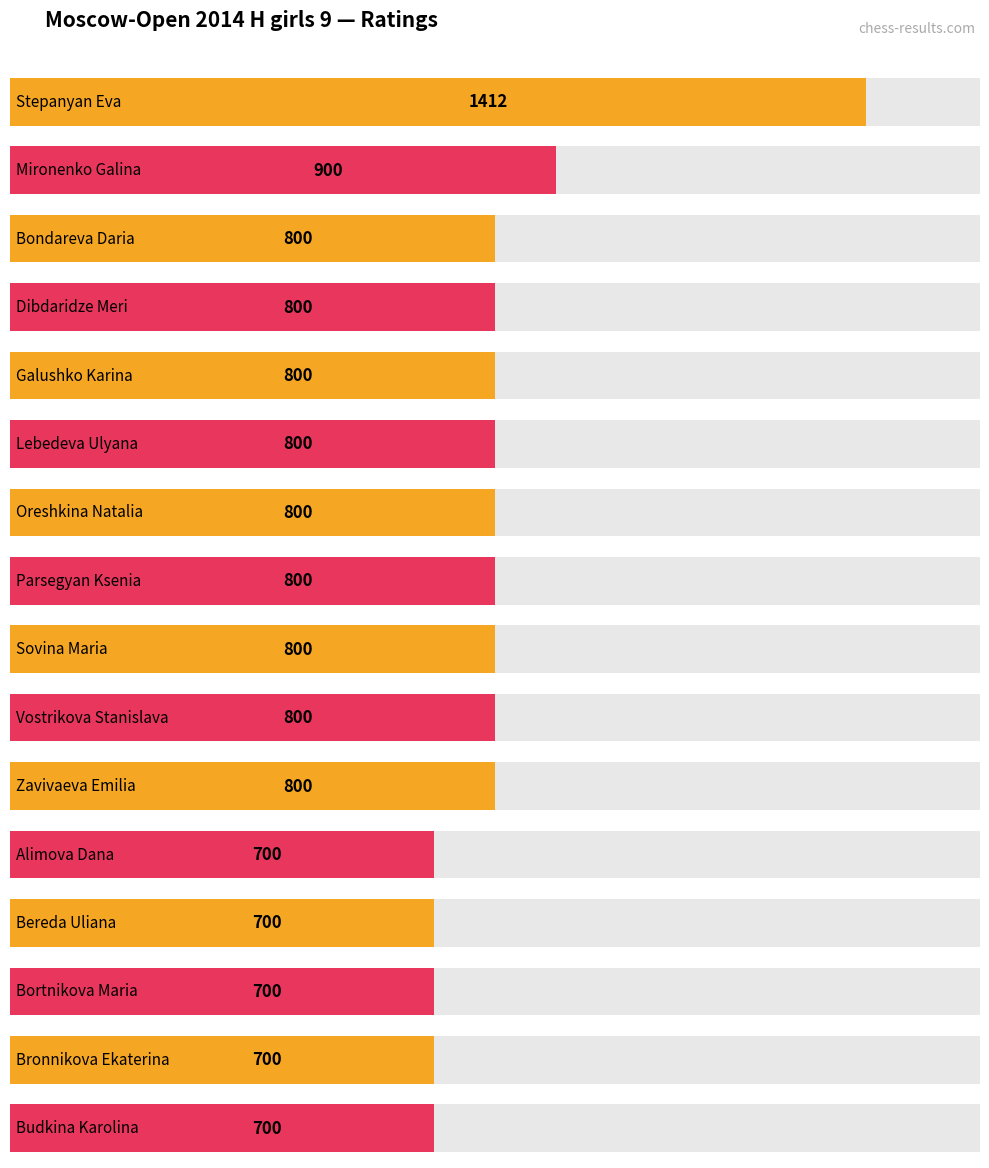

At which label is the value closest to 1056?

Mironenko Galina